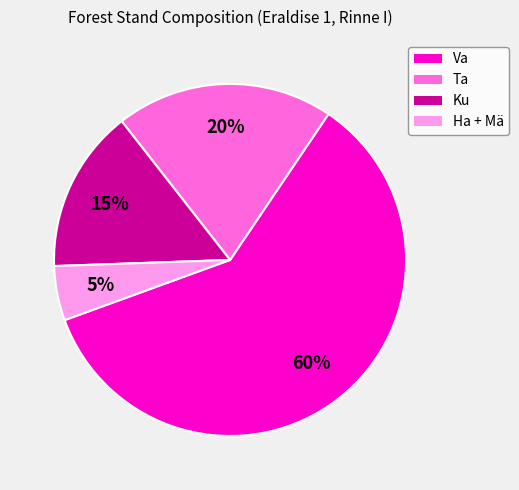

True or false: Ha + Mä accounts for 5% of the total.

True